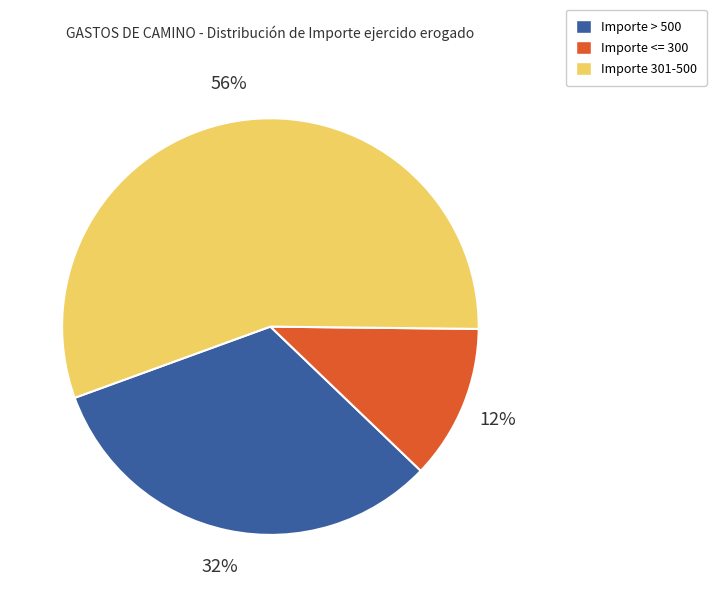

Is there a majority slice in this chart?

Yes